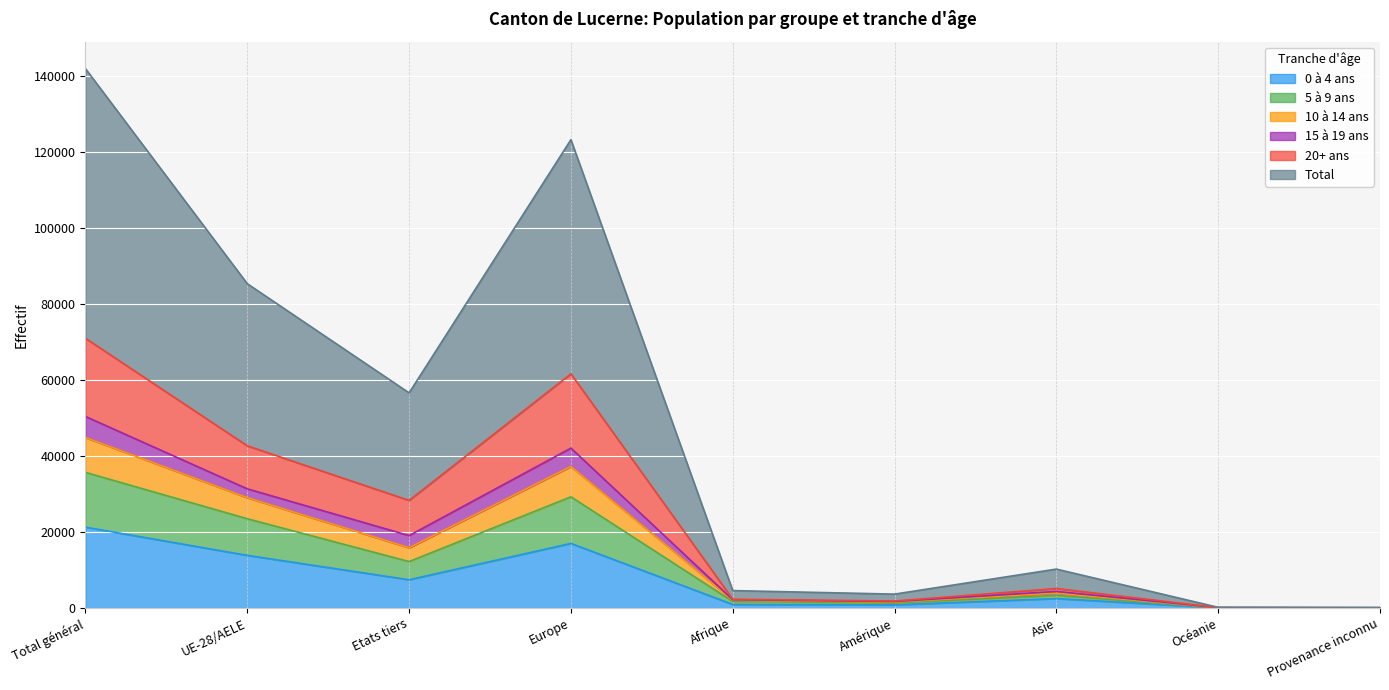

What is the label of the 7th point from the right?

Etats tiers